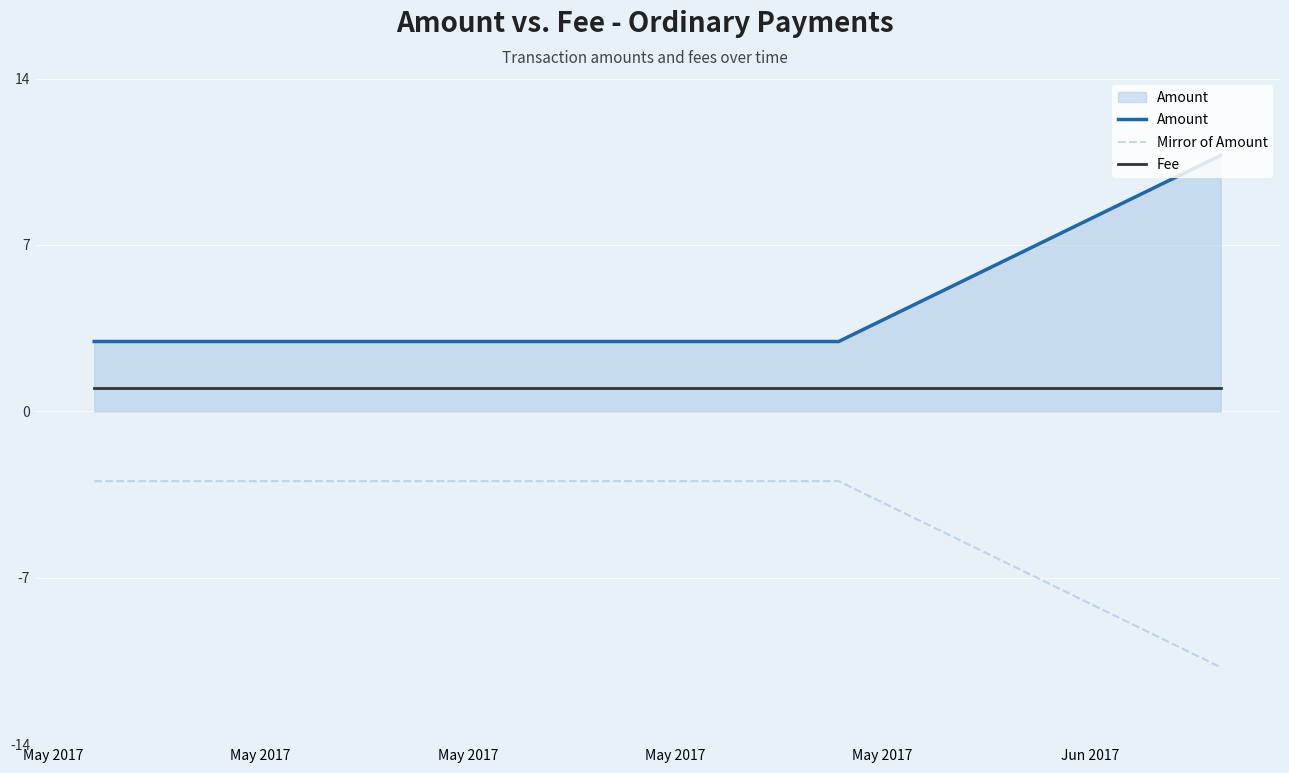

Rank the series by their average value, from highest to lowest.

Amount, Fee, Mirror of Amount